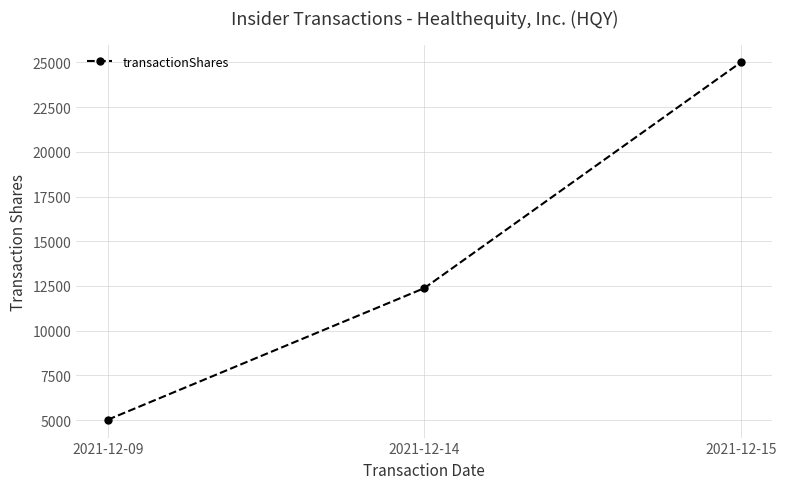

What is the sum of the values at 2021-12-14 and 2021-12-15?

37375